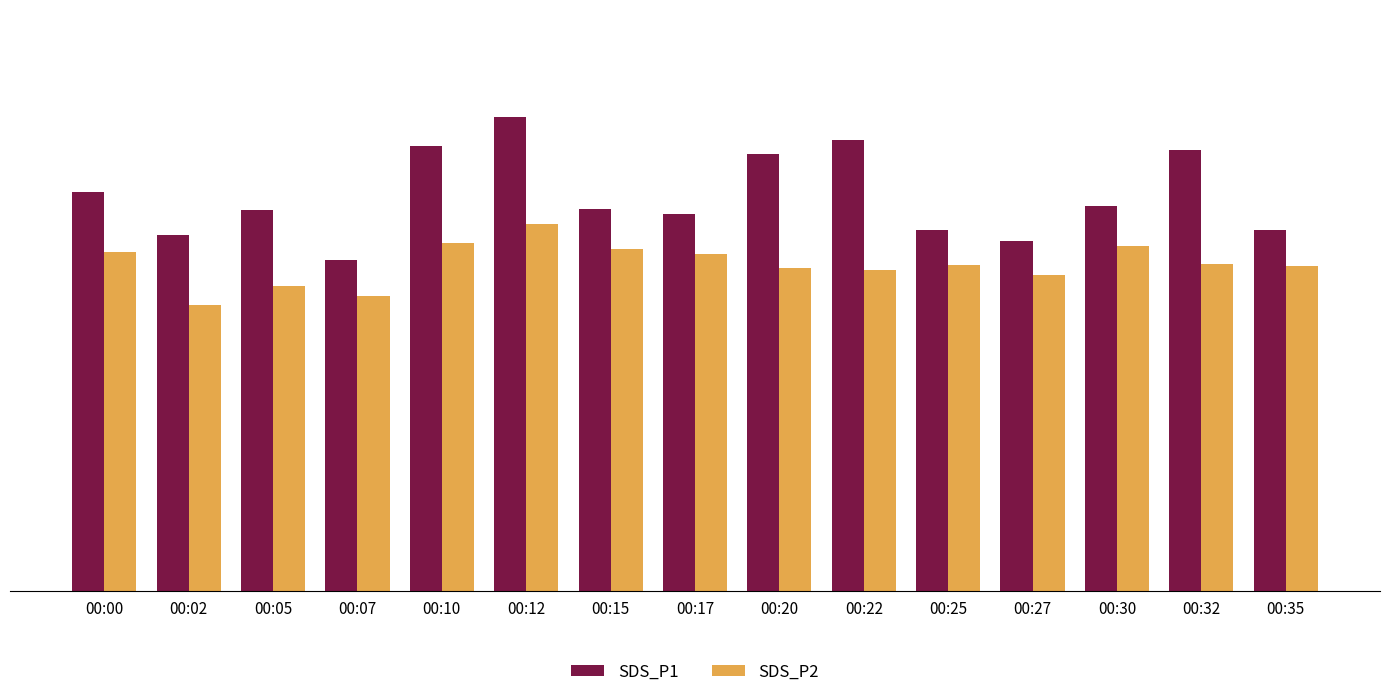

Are the bars grouped side by side (vs. stacked)?

Yes